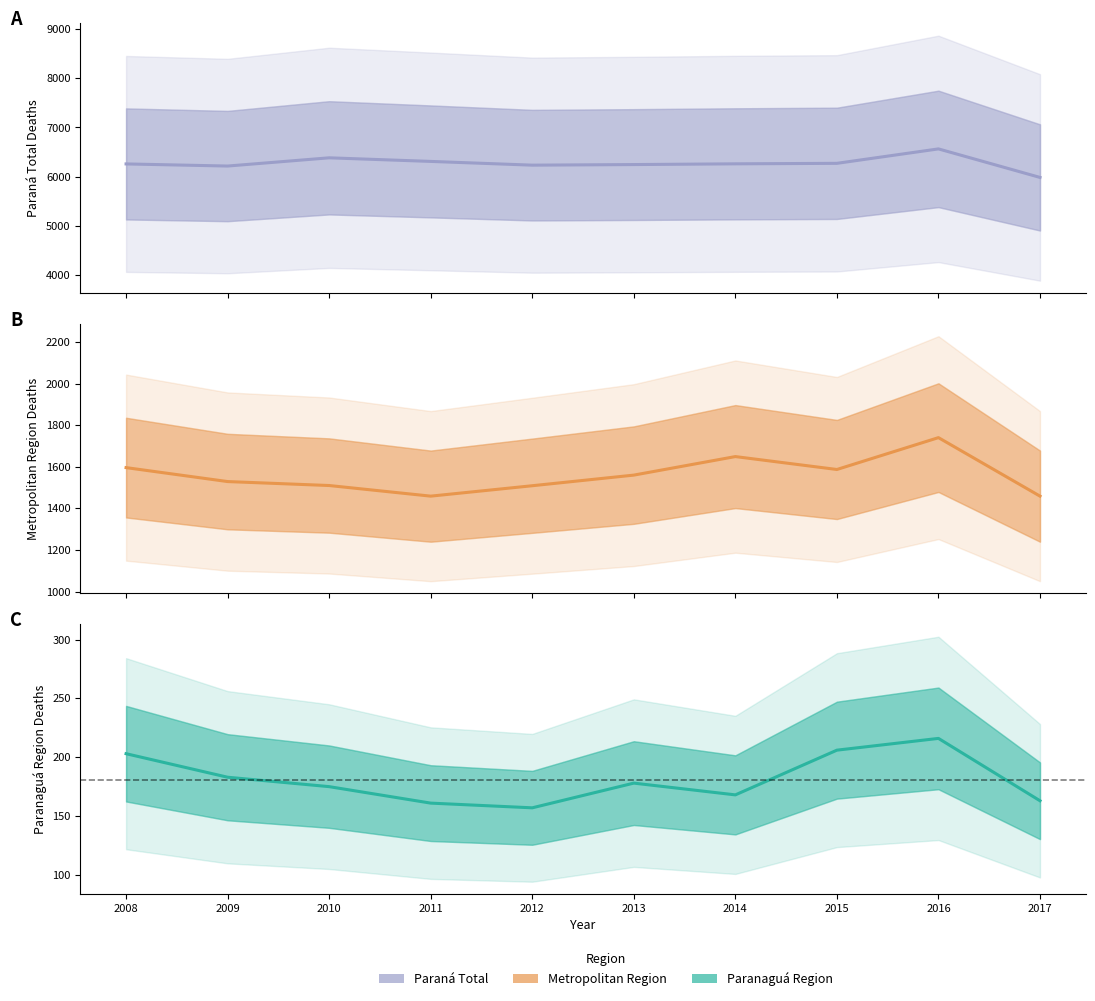

True or false: Metropolitan Region and Paranaguá Region cross at least once.

False